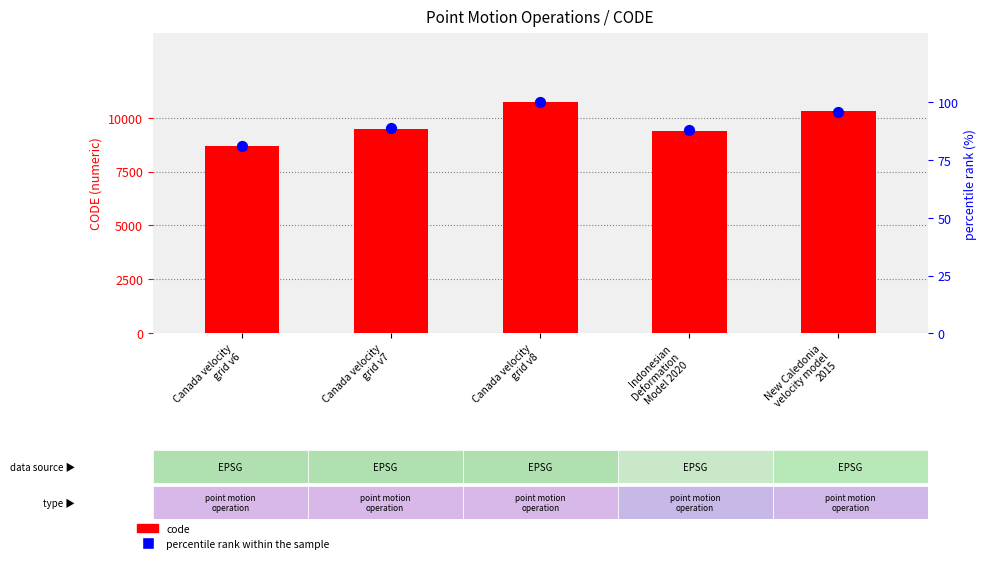

Which series has the largest total across all categories?

code